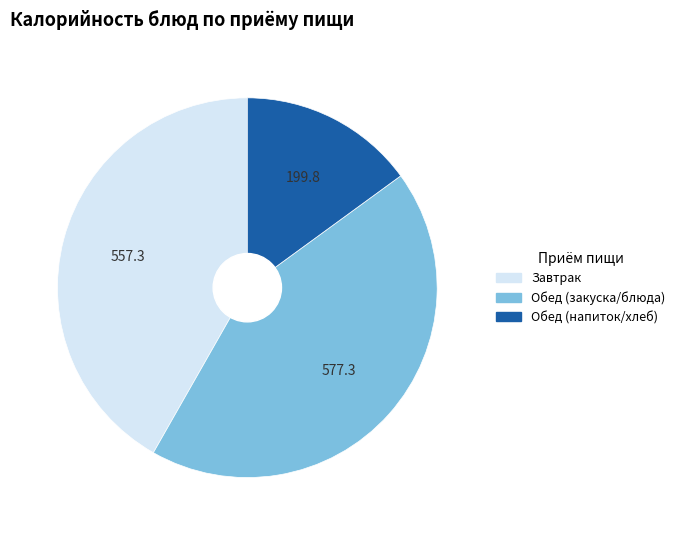

Does any single category account for the majority?

No